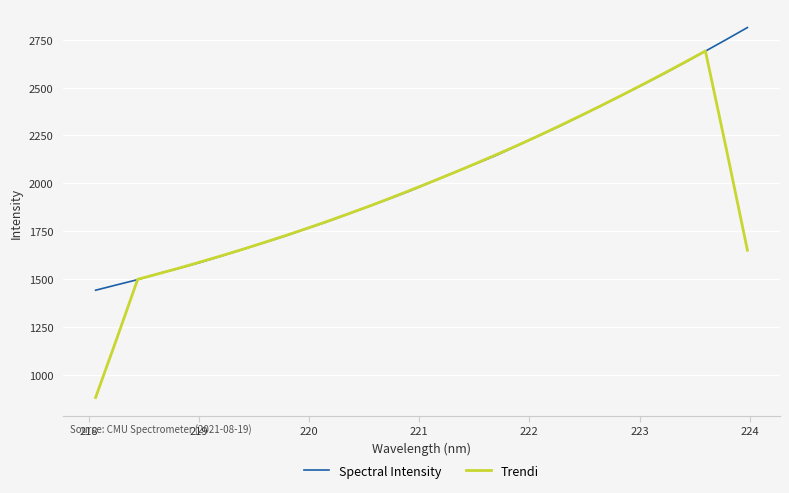

What is the maximum value for Trendi?

2691.1